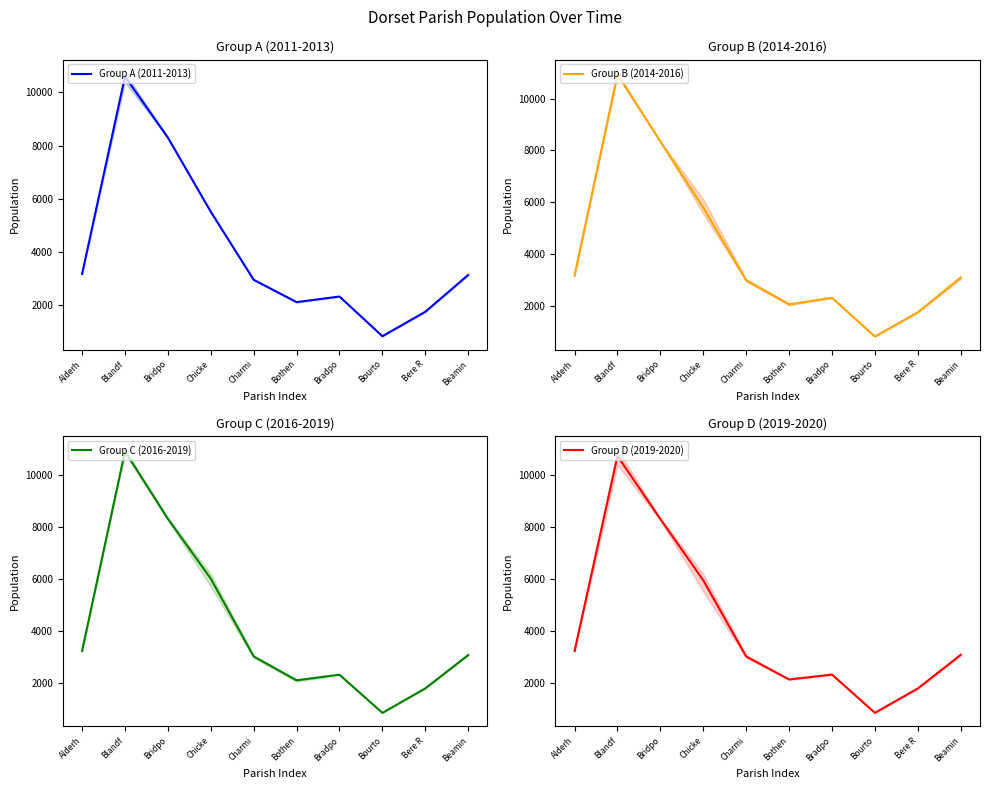

Reading left to right, what are all the values shown in this chart?

Group A (2011-2013): 3180.0	10590.7	8294.7	5513.7	2959.7	2124.0	2332.7	843.7	1760.7	3144.0
Group B (2014-2016): 3193.0	10928.3	8346.0	5797.3	2999.3	2068.3	2325.3	834.0	1766.7	3105.0
Group C (2016-2019): 3229.0	10914.3	8314.7	6007.3	3014.7	2094.0	2311.7	840.3	1783.0	3067.7
Group D (2019-2020): 3226.3	10732.7	8303.0	5942.3	3011.7	2124.0	2314.0	839.3	1777.0	3073.3